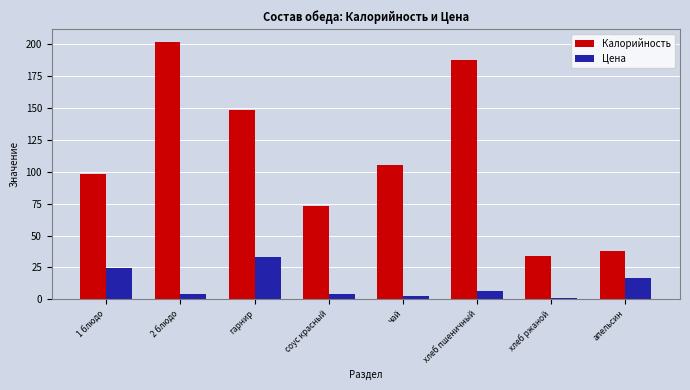

Which series has the largest total across all categories?

Калорийность